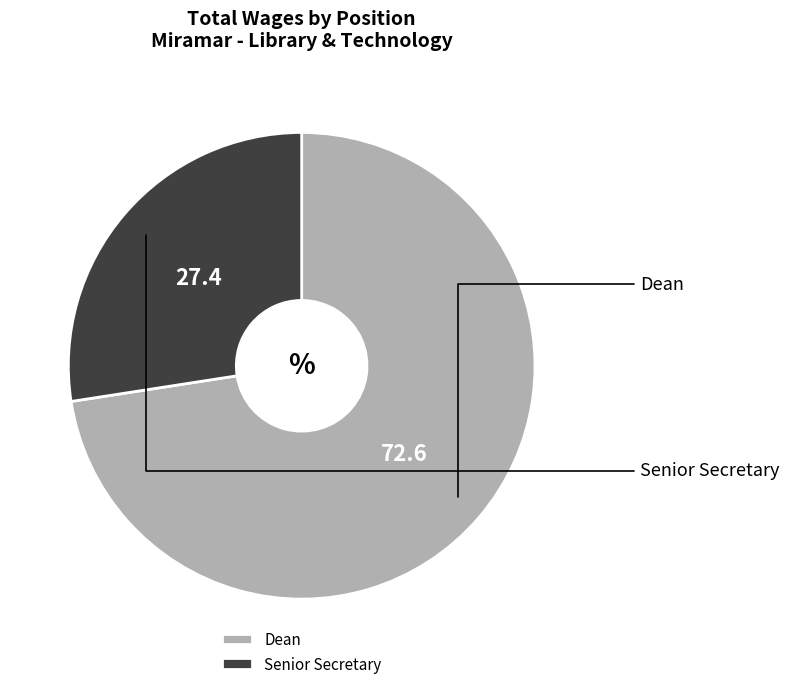

To the nearest percent, what is the difference between the Senior Secretary and Dean slice percentages?

45%